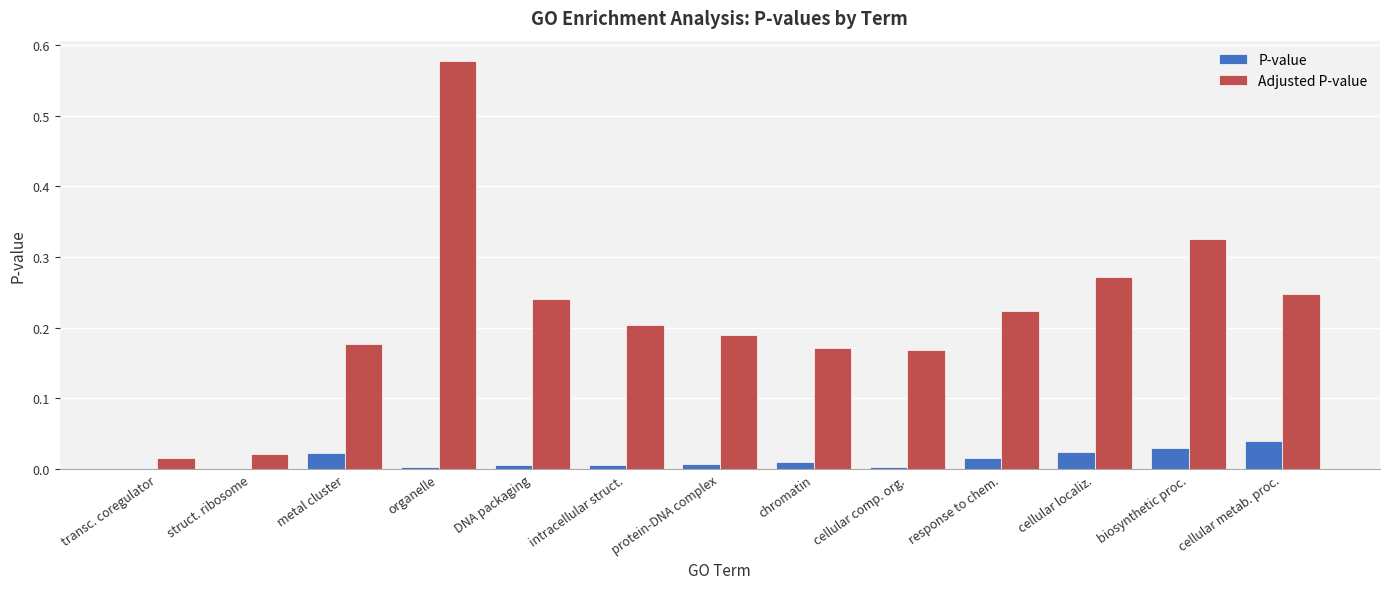

True or false: Adjusted P-value has a value of 0.0 at protein-DNA complex.

False